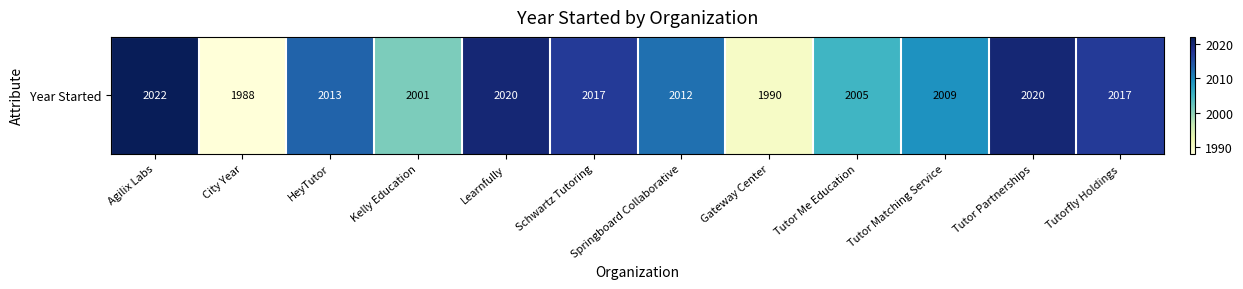

What is the maximum value shown in the chart?

2022